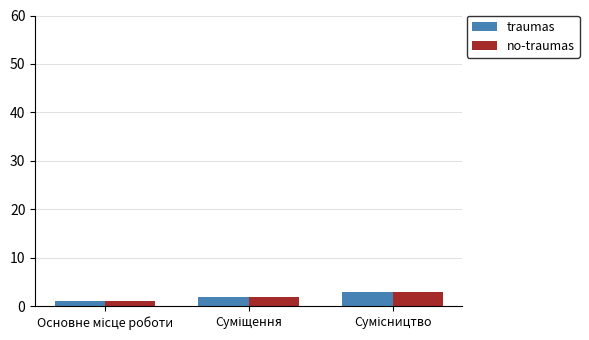

What is the sum of all no-traumas values?

6